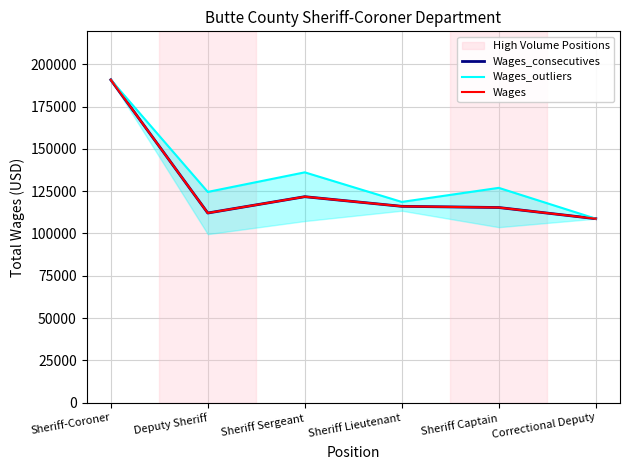

How many data points does each series have?

6